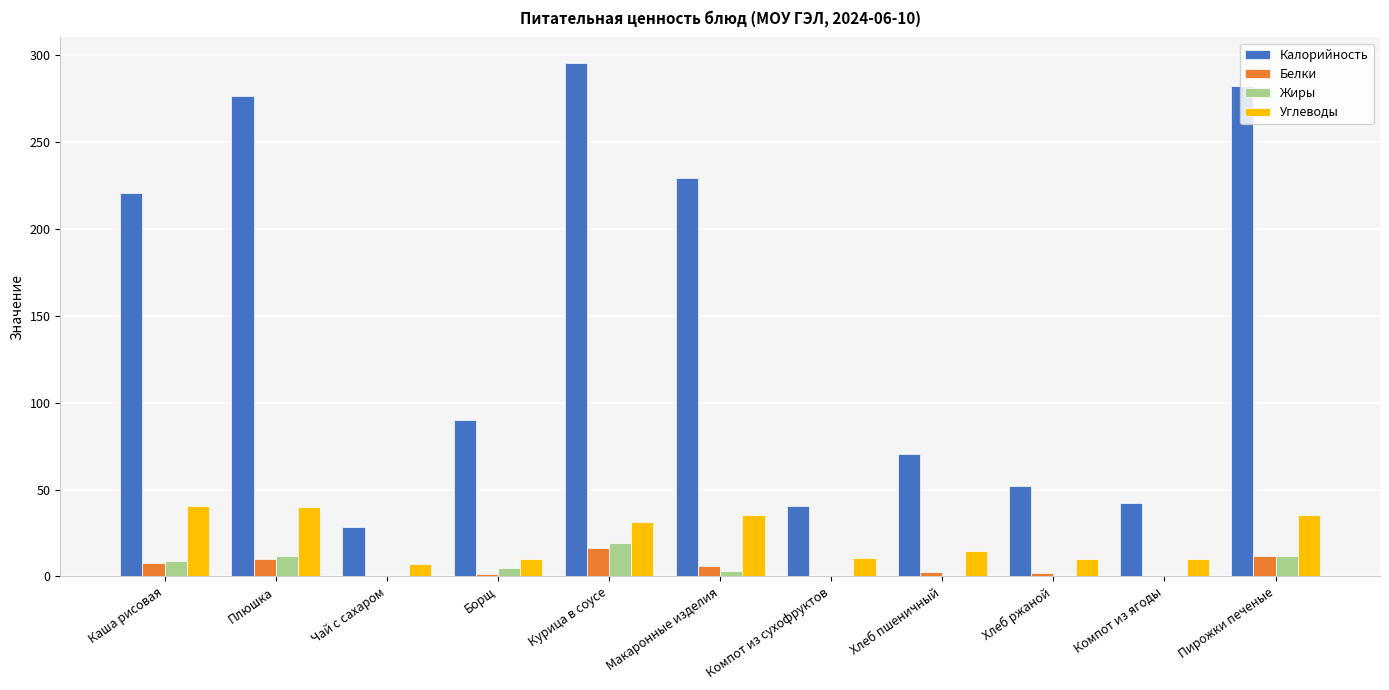

Which label corresponds to the largest value in the chart?

Курица в соусе